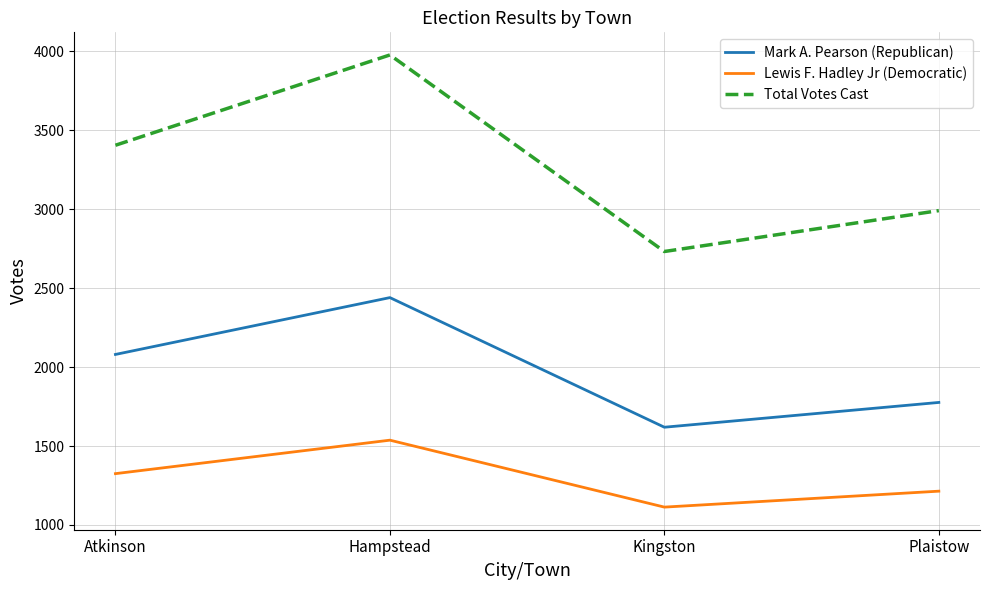

List the series in order of their overall mean, lowest first.

Lewis F. Hadley Jr (Democratic), Mark A. Pearson (Republican), Total Votes Cast